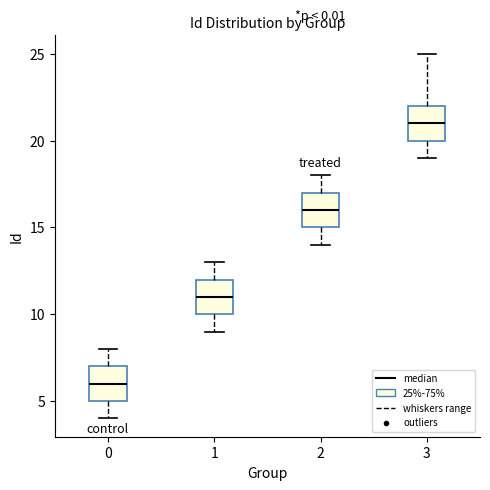

Reading left to right, read every box against the y-axis: the position of its median line, the range the box covers, and the ends of its whiskers. The values are not printed on the chart, so give them approximately, as read against the axis.

0: median 6, box 5 to 7, whiskers 4 to 8
1: median 11, box 10 to 12, whiskers 9 to 13
2: median 16, box 15 to 17, whiskers 14 to 18
3: median 21, box 20 to 22, whiskers 19 to 25